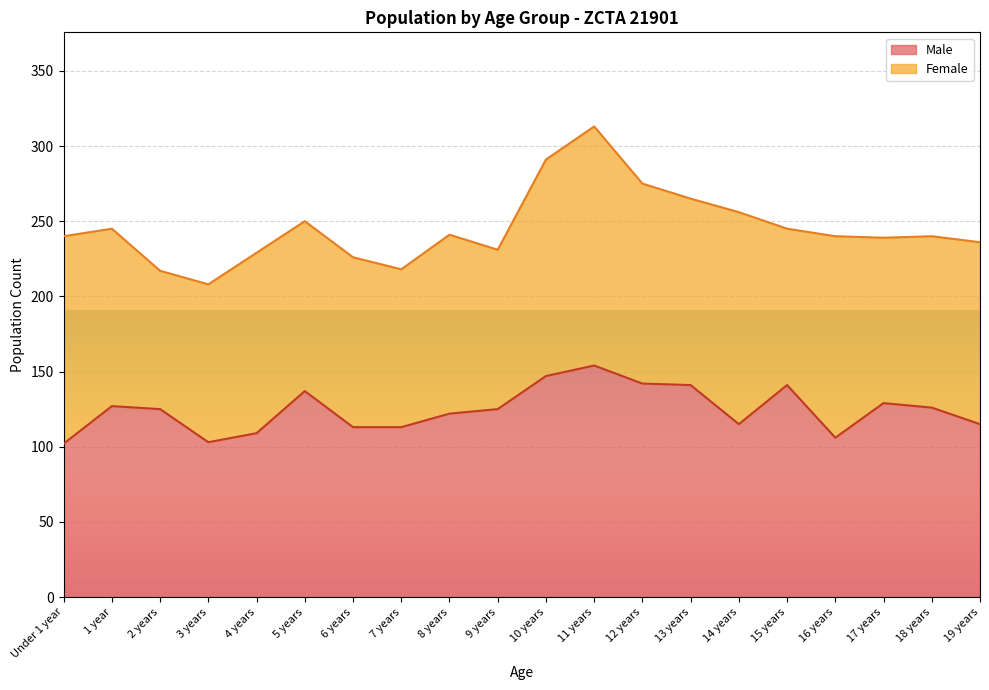

List the labels in order of value, smallest first.

Under 1 year, 3 years, 16 years, 4 years, 6 years, 7 years, 14 years, 19 years, 8 years, 2 years, 9 years, 18 years, 1 year, 17 years, 5 years, 13 years, 15 years, 12 years, 10 years, 11 years